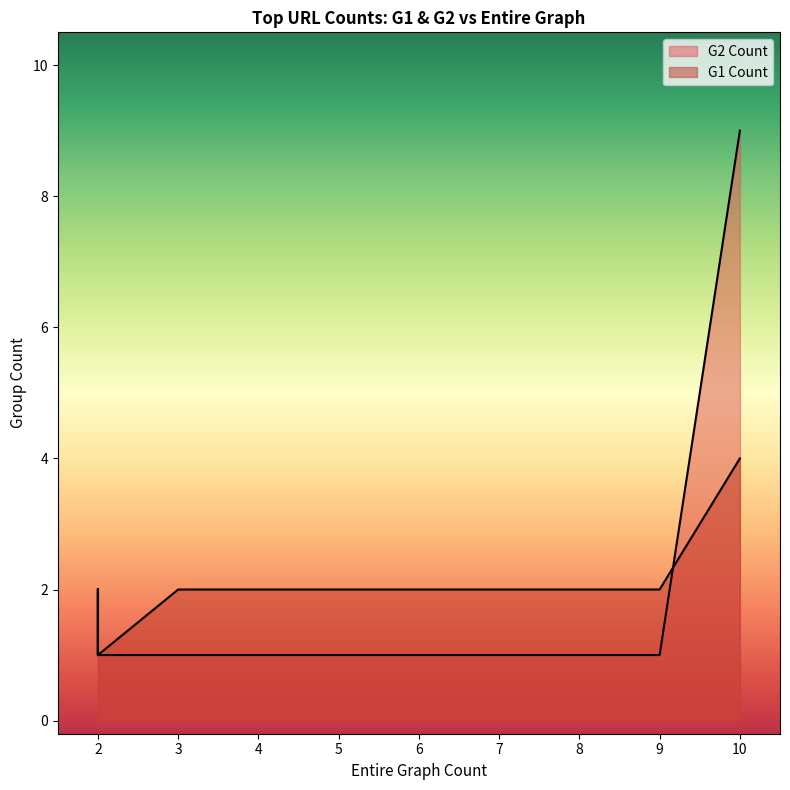

What is the maximum value for G1 Count?

4